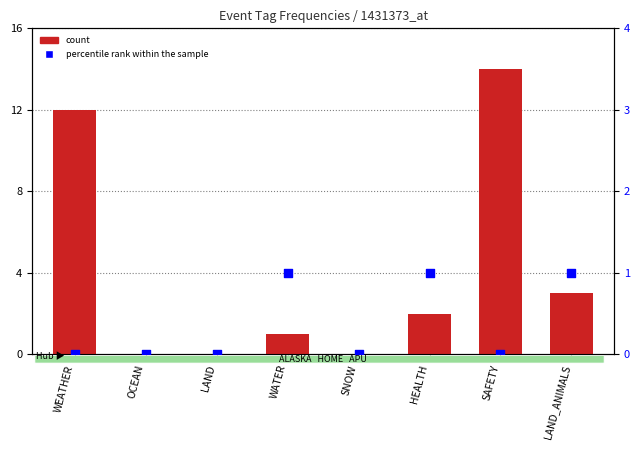

Which series contains the highest Y value?

count